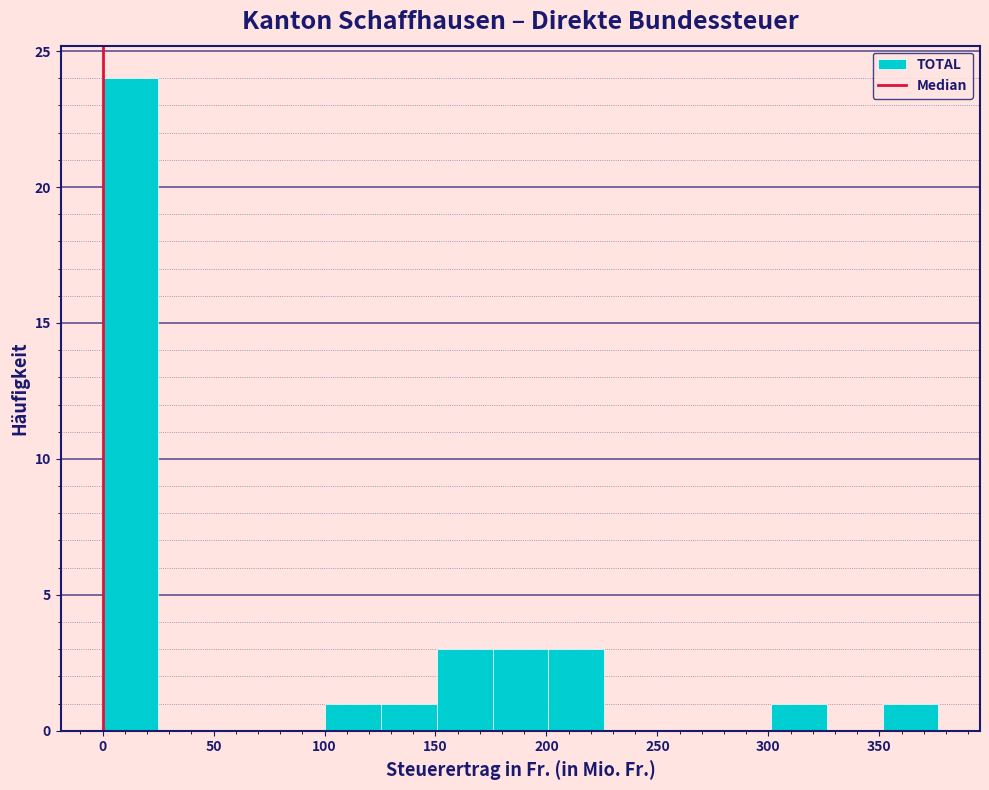

Reading left to right, list every bar in this chart as the range it spans on the x-axis followed by its height. Neither the bar edges nor the heights are printed on the chart, so give them approximately, as read against the axes.

0 to 25: 24
25 to 50: 0
50 to 75: 0
75 to 100: 0
100 to 125: 1
125 to 150: 1
150 to 175: 3
175 to 200: 3
200 to 225: 3
225 to 250: 0
250 to 275: 0
275 to 300: 0
300 to 325: 1
325 to 350: 0
350 to 375: 1